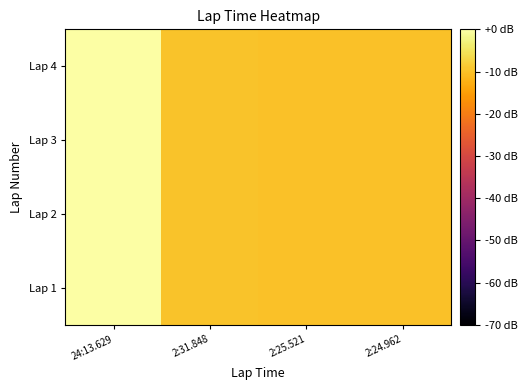

Reading left to right, transcribe all the data shown in this chart.

Lap 1: 24:13.629=0.0	2:31.848=-9.8	2:25.521=-10.0	2:24.962=-10.0
Lap 2: 24:13.629=0.0	2:31.848=-9.8	2:25.521=-10.0	2:24.962=-10.0
Lap 3: 24:13.629=0.0	2:31.848=-9.8	2:25.521=-10.0	2:24.962=-10.0
Lap 4: 24:13.629=0.0	2:31.848=-9.8	2:25.521=-10.0	2:24.962=-10.0